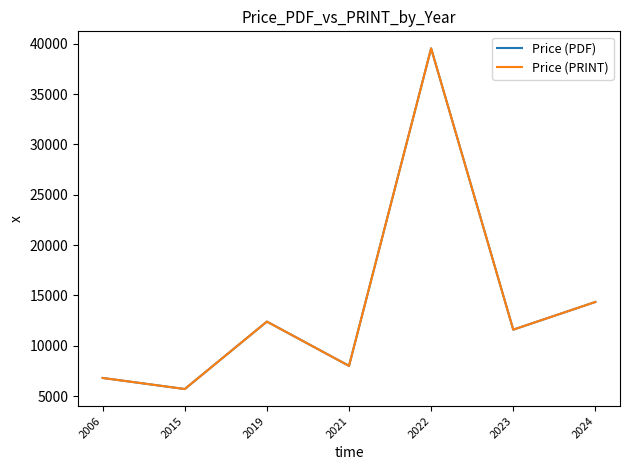

Which category has the highest value across all series?

2022